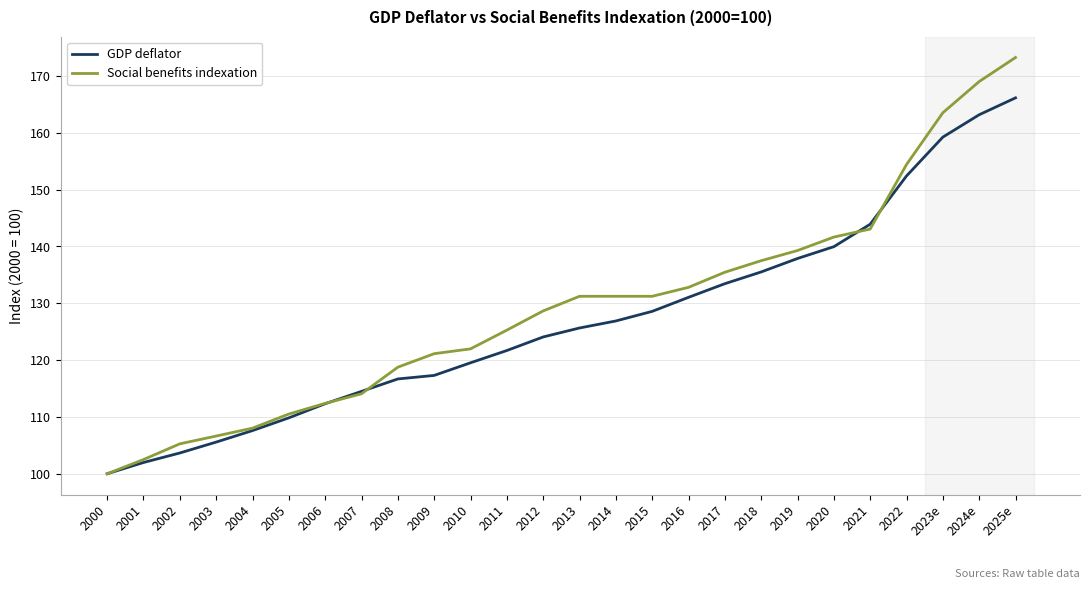

Is the value of GDP deflator at 2021 greater than the value of Social benefits indexation at 2000?

Yes